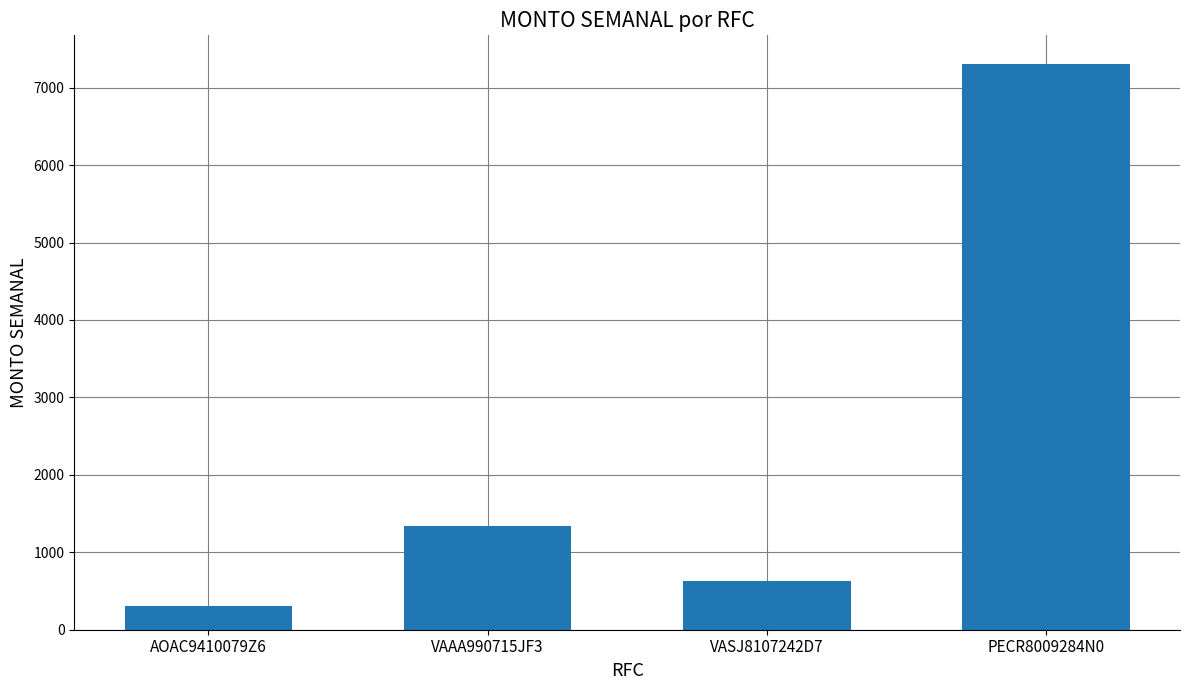

How many bars are there in total?

4